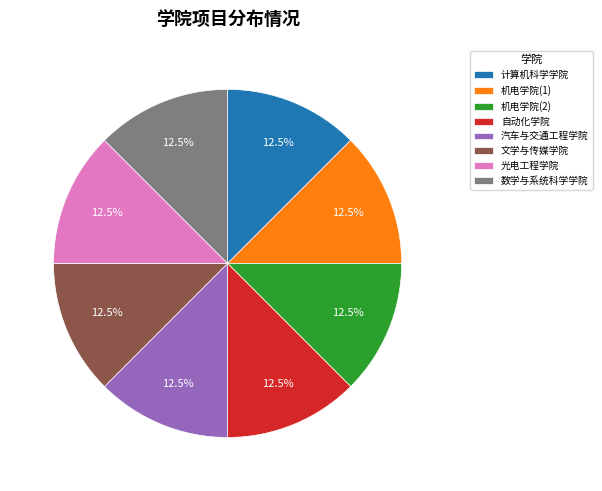

How many segments does this pie chart have?

8